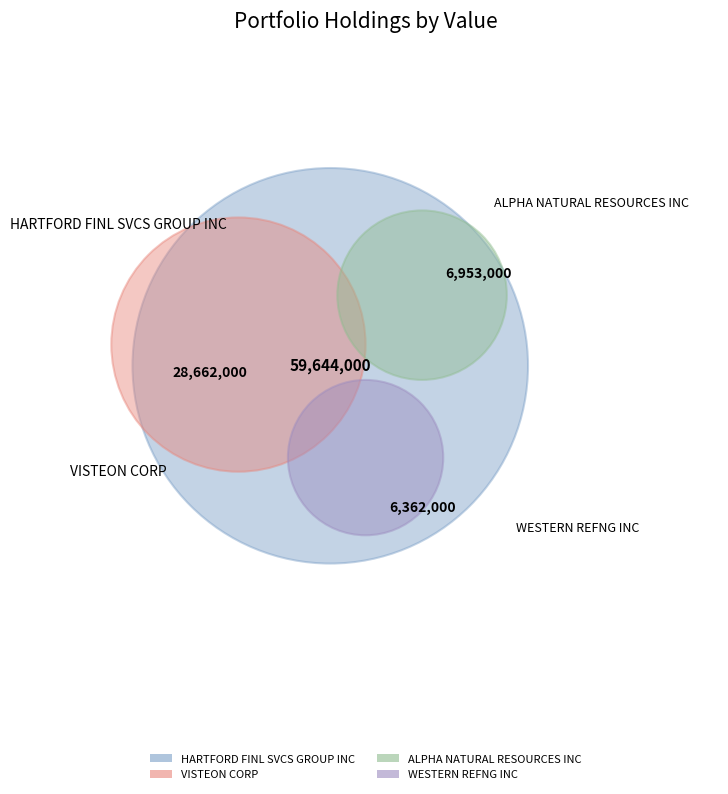

The VISTEON CORP slice represents 39% of the pie. True or false?

False